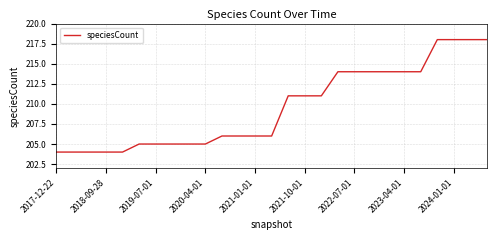

What is the minimum value shown in the chart?

204